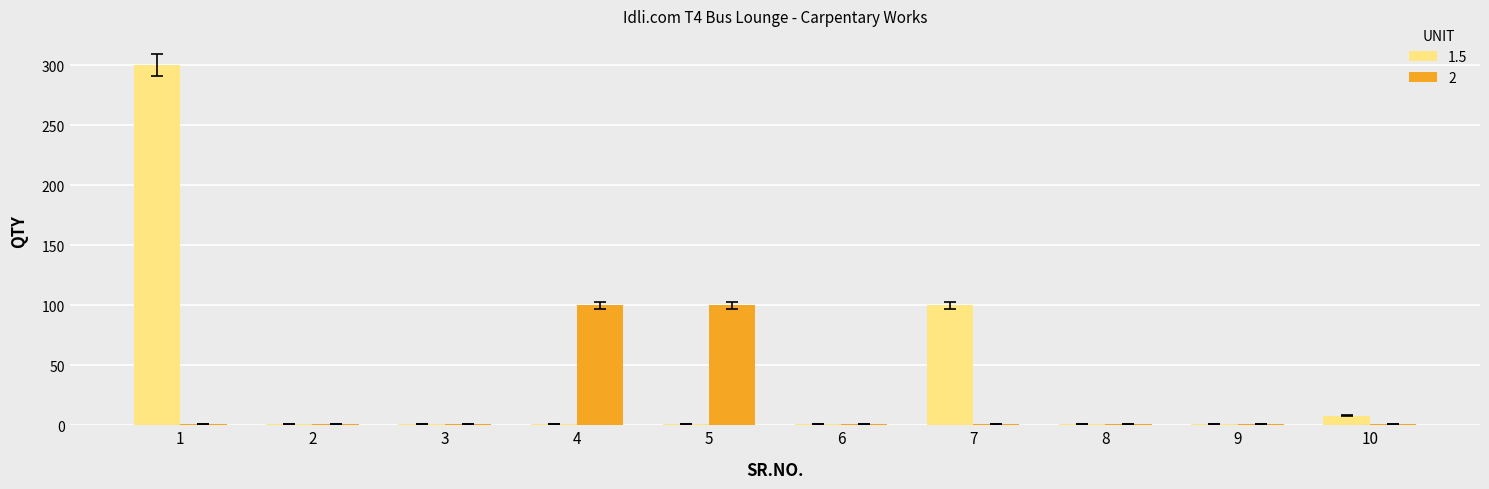

The 2 series shows 1 at 8. True or false?

True